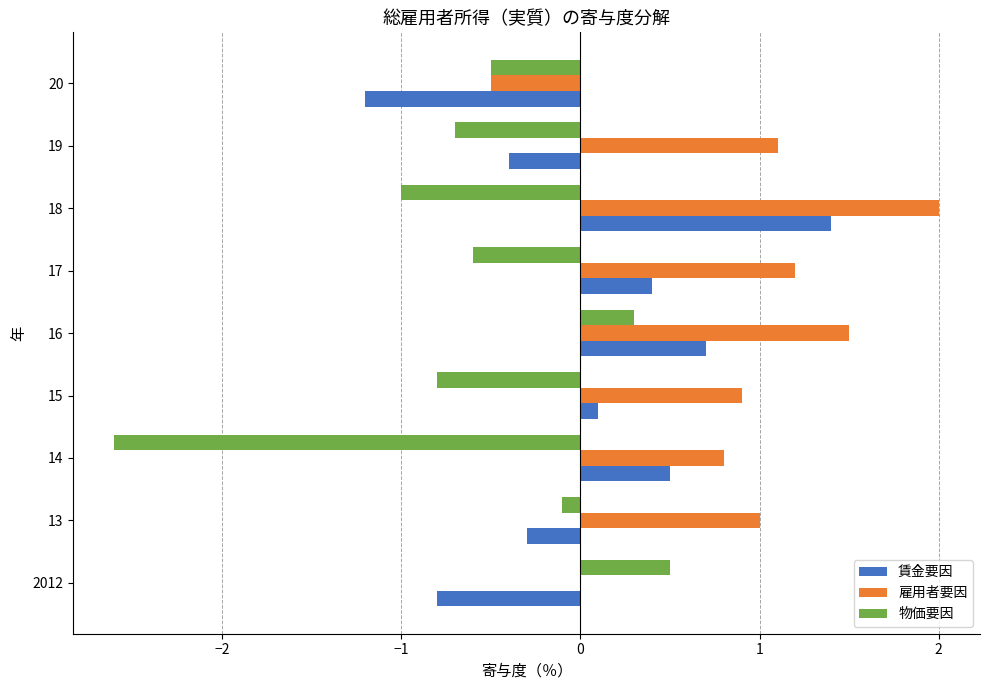

The 賃金要因 series shows 0.2 at 17. True or false?

False